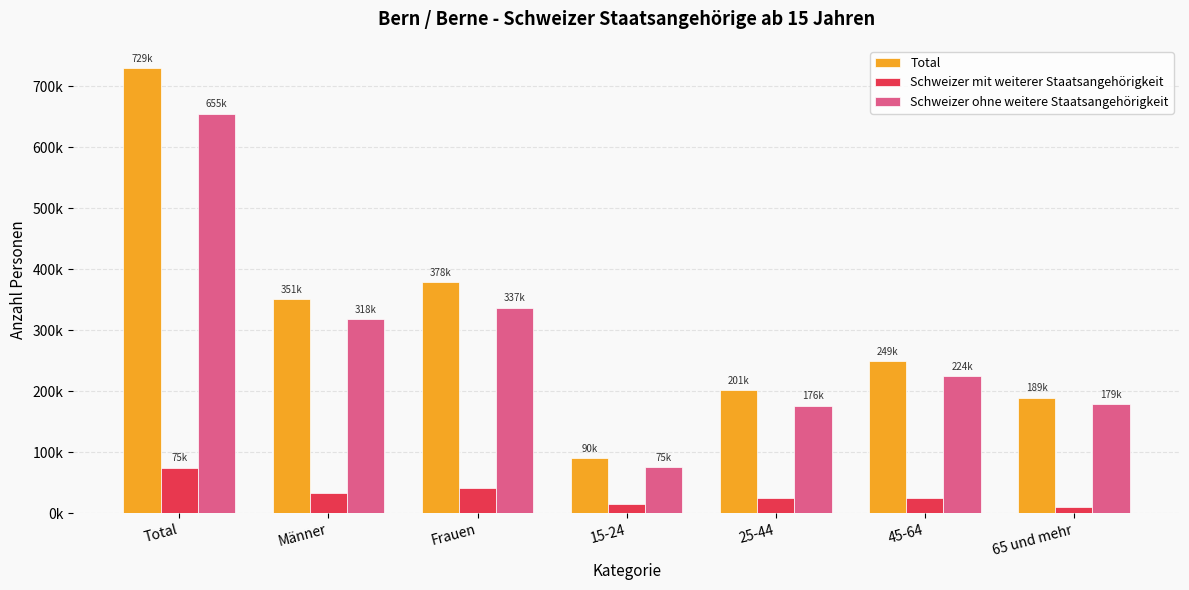

What is the approximate value of Total at Männer?

350963.0